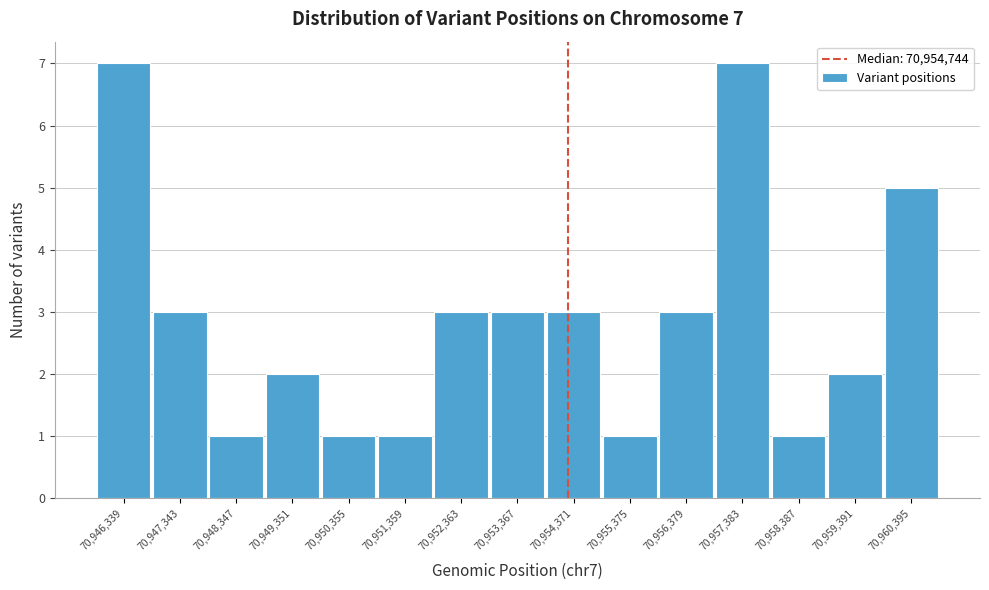

Reading right to left, extract all data points from this chart.

5	2	1	7	3	1	3	3	3	1	1	2	1	3	7